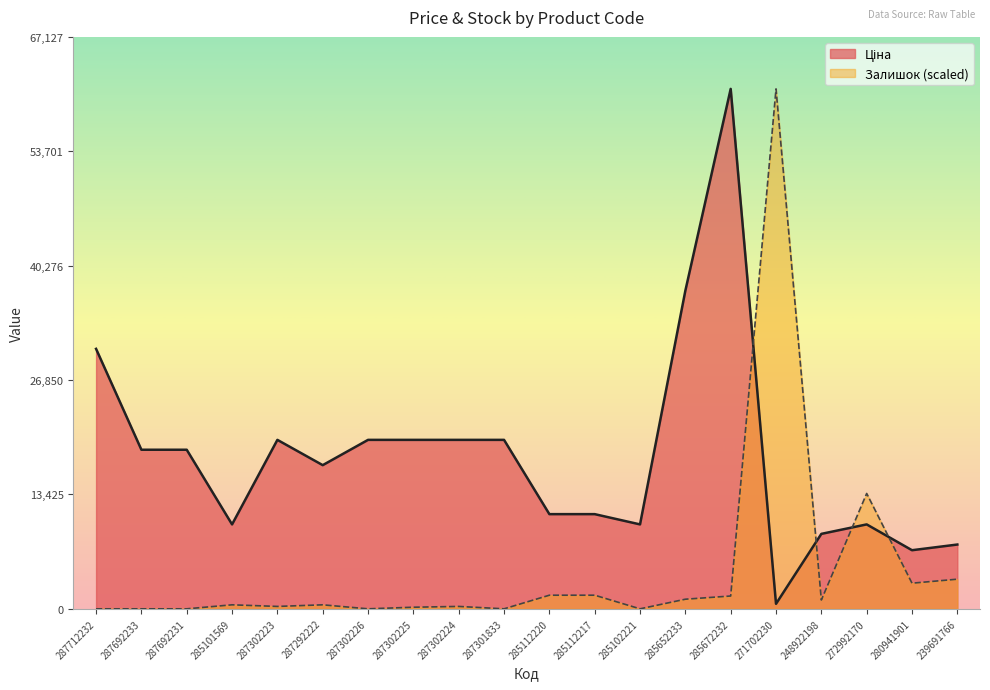

What is the maximum value shown in the chart?

61024.7